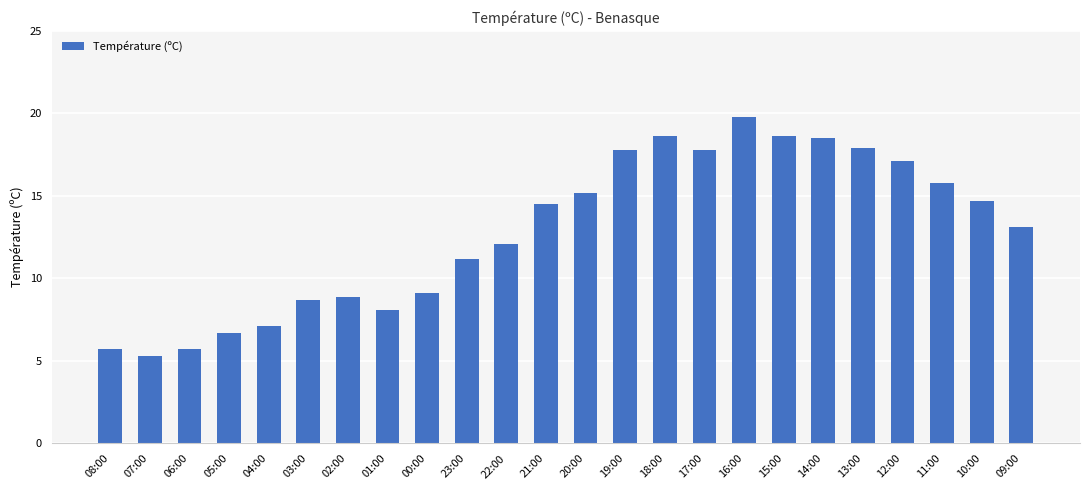

What is the sum of the values at 13:00 and 19:00?

35.7